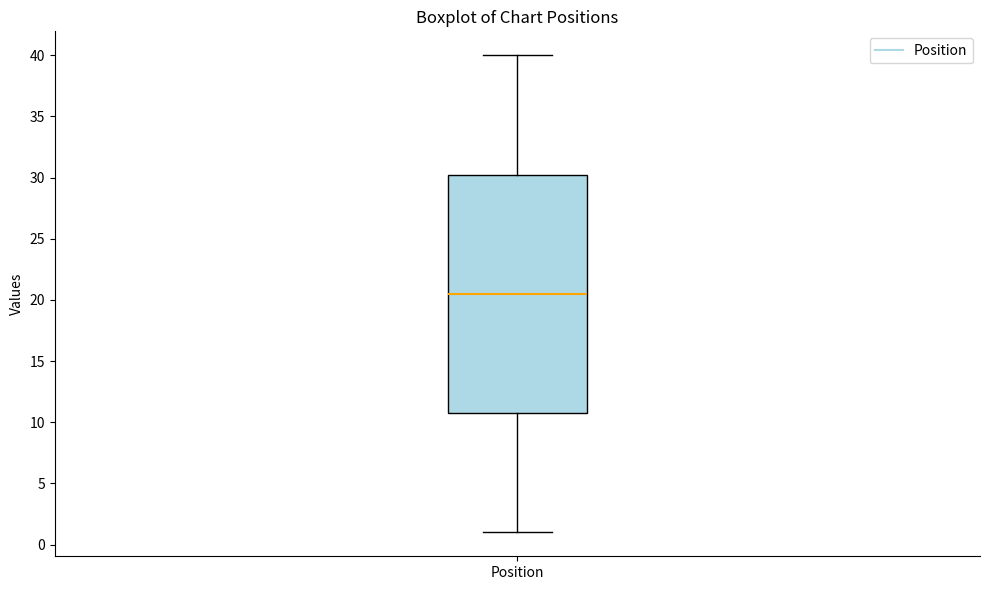

Read this box plot against the y-axis: the position of the median line, the range covered by the box, and the ends of both whiskers. The values are not printed on the chart, so give them approximately, as read against the axis.

median 20.5, box 11.0 to 30.5, whiskers 1.0 to 40.0